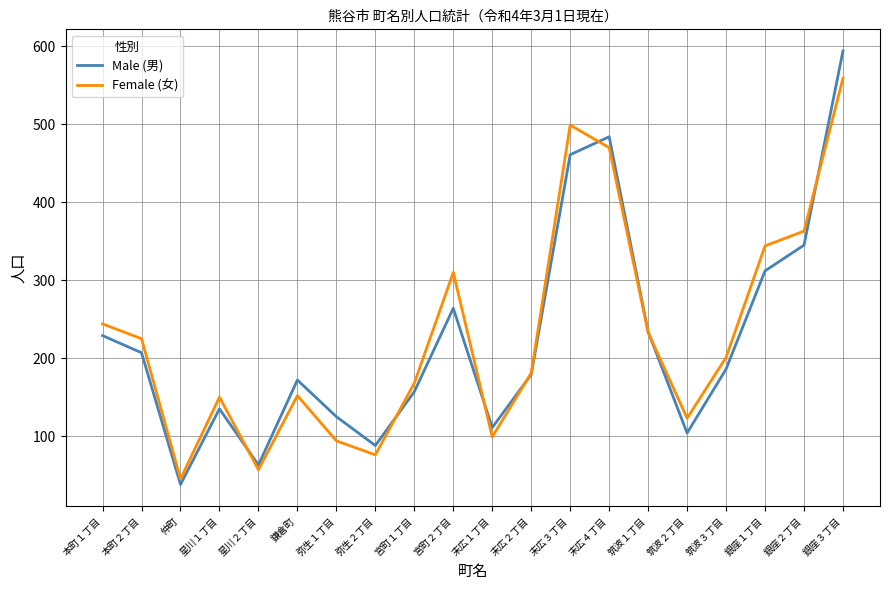

List the series in order of their peak value, highest first.

Male (男), Female (女)